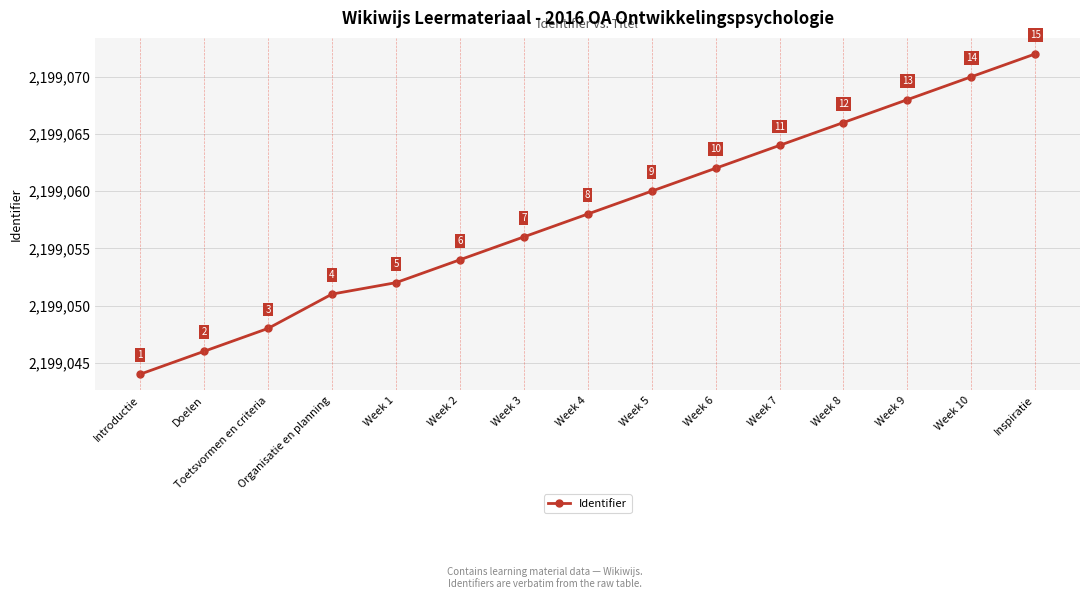

What is the label of the 9th point from the right?

Week 3